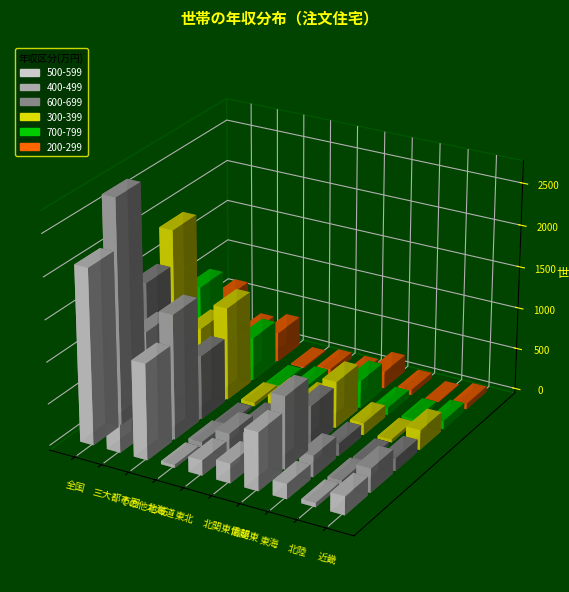

Reading right to left, what are all the values shown in this chart?

500-599: 224	53	181	699	236	183	39	1153	955	2108
400-499: 290	56	259	871	310	250	58	1497	1210	2707
600-699: 154	35	149	512	157	121	32	769	720	1489
300-399: 239	38	145	559	218	190	45	1120	787	1907
700-799: 103	35	89	332	96	91	22	525	468	993
200-299: 67	7	66	206	72	71	15	356	286	642